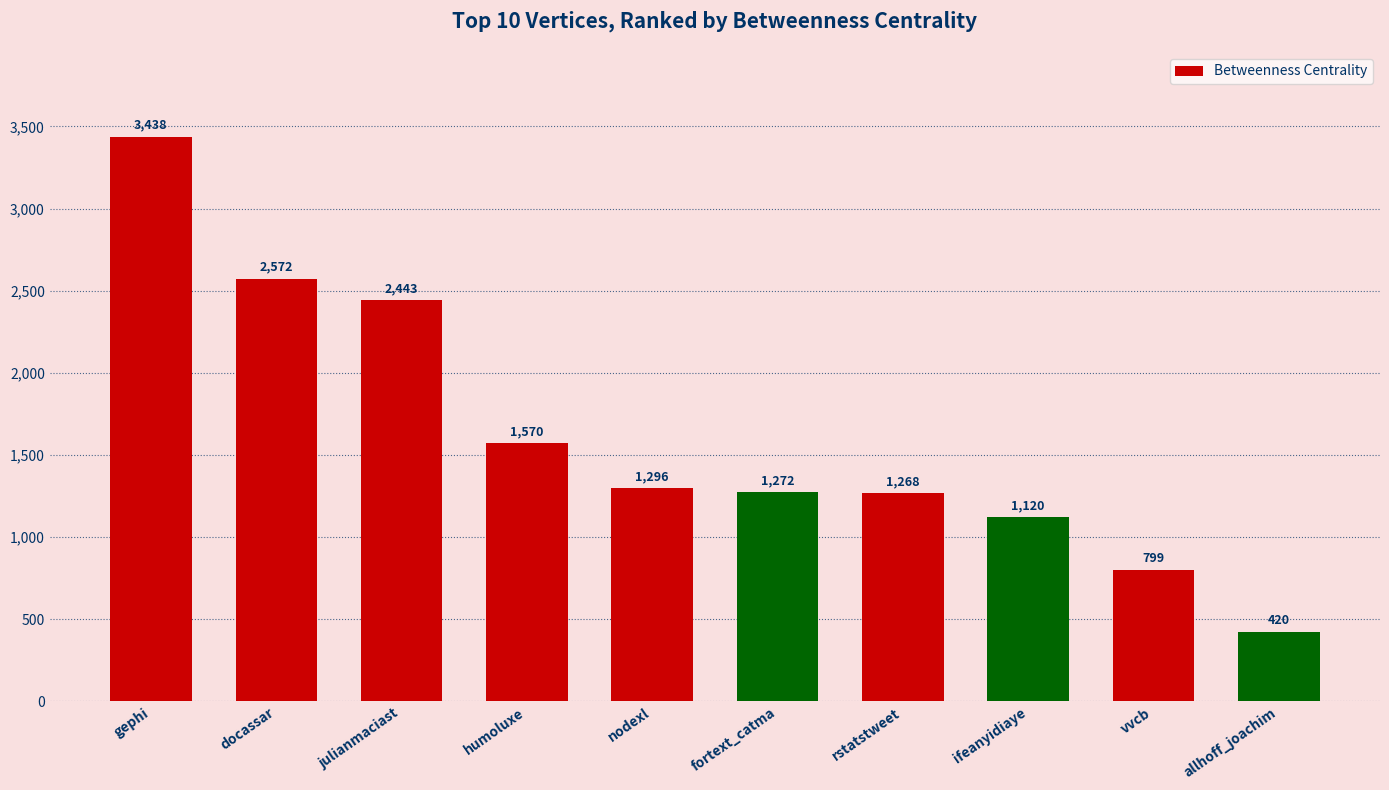

Rank the categories by value from lowest to highest.

allhoff_joachim, vvcb, ifeanyidiaye, rstatstweet, fortext_catma, nodexl, humoluxe, julianmaciast, docassar, gephi